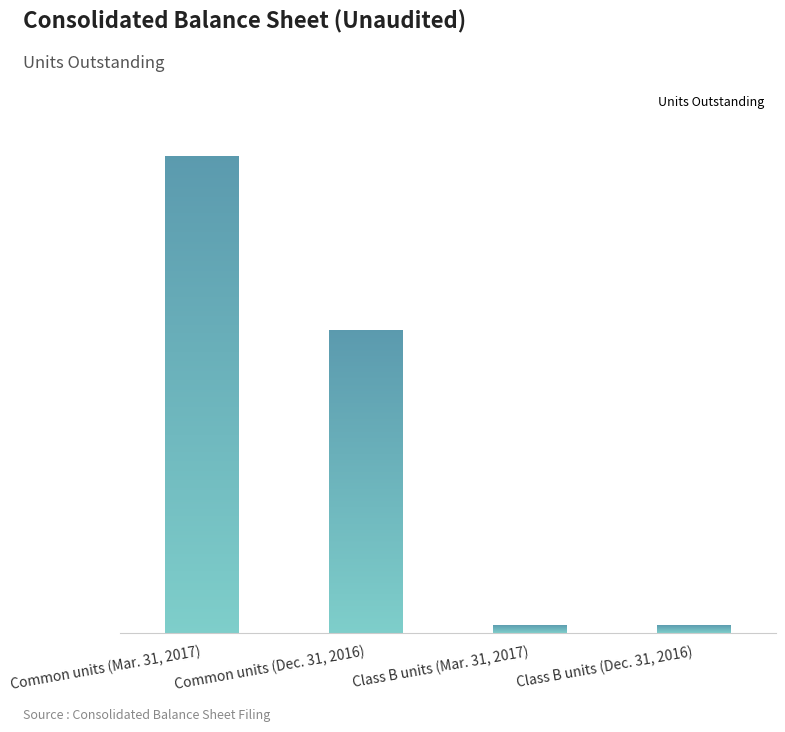

What is the change in value from Class B units (Mar. 31, 2017) to Class B units (Dec. 31, 2016)?

-375800